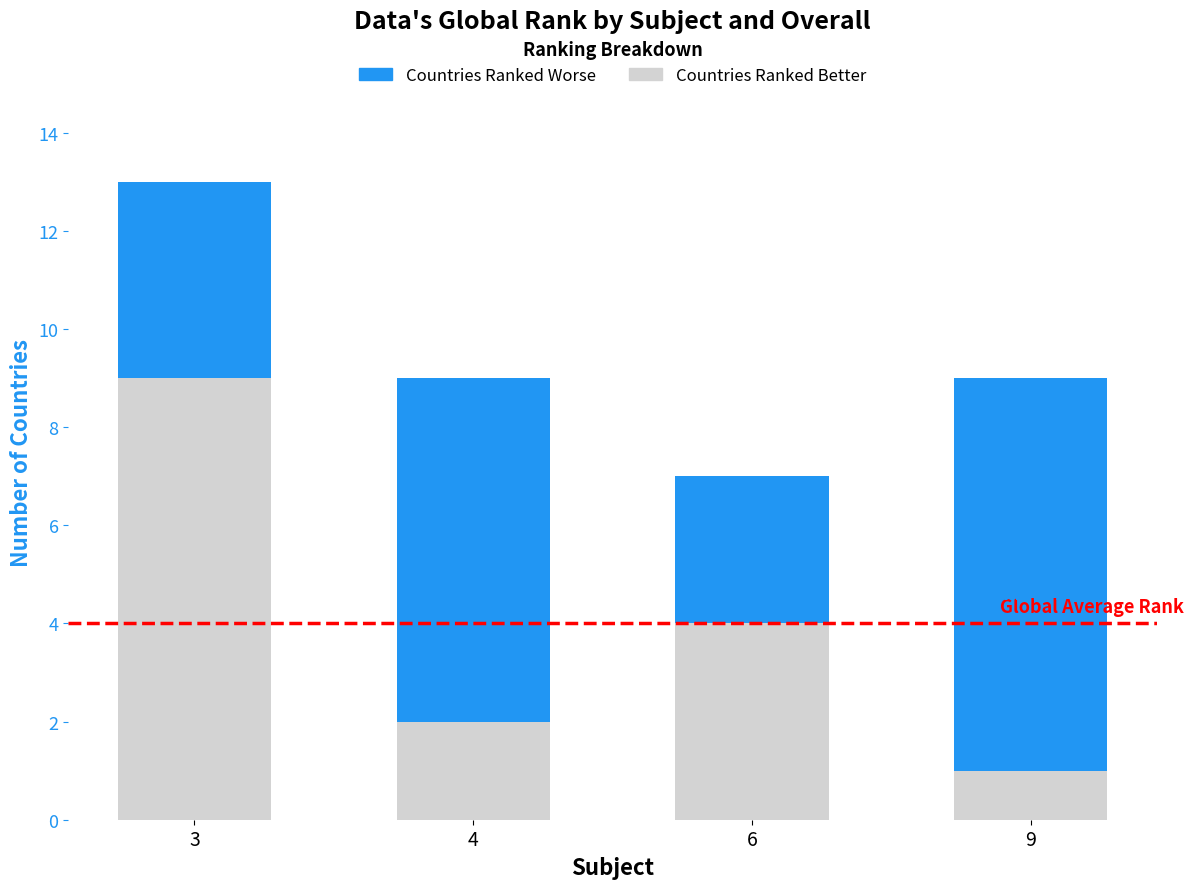

The Countries Ranked Better series shows 0 at 9. True or false?

False